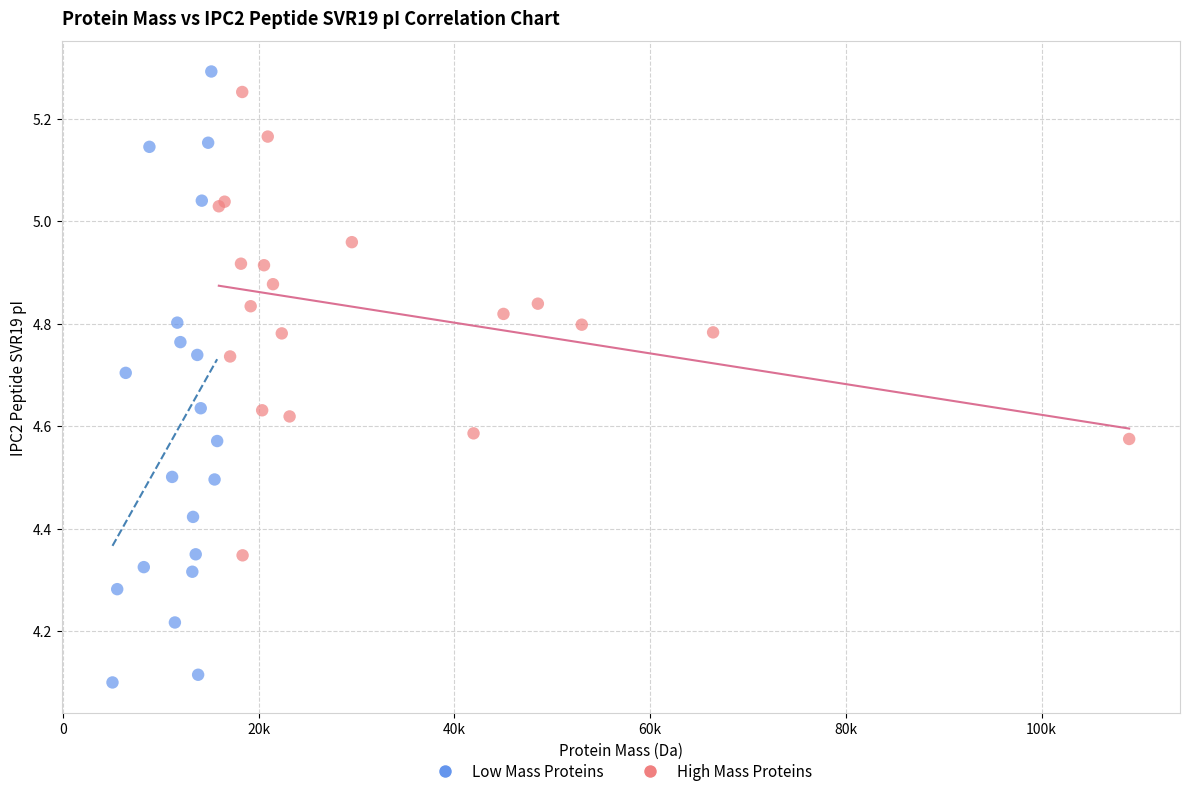

Which series has the largest Y range (max minus min)?

Low Mass Proteins